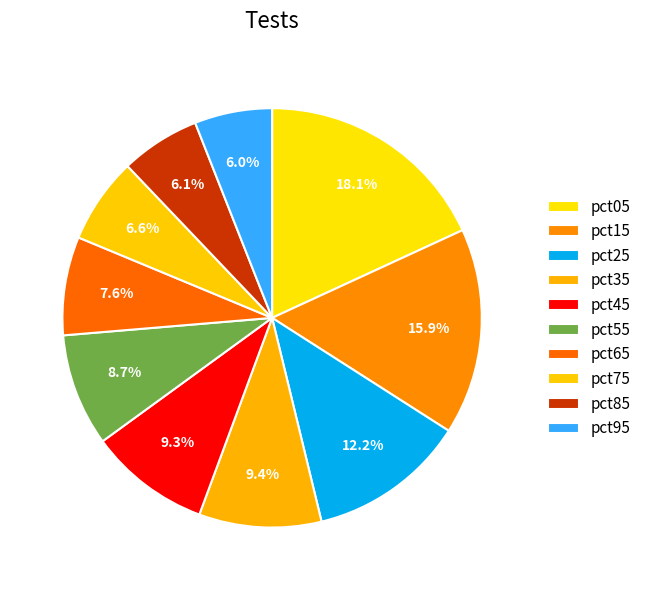

True or false: pct65 accounts for 1% of the total.

False